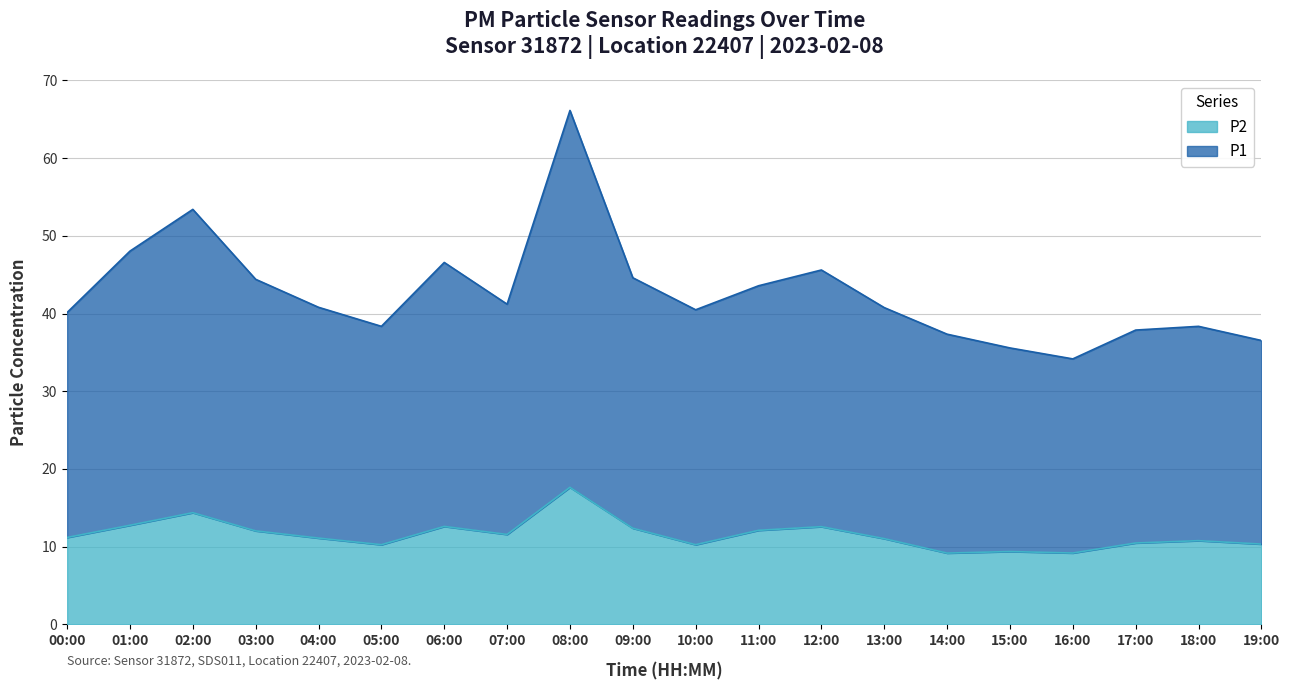

At which label does P2 reach its minimum?

14:00